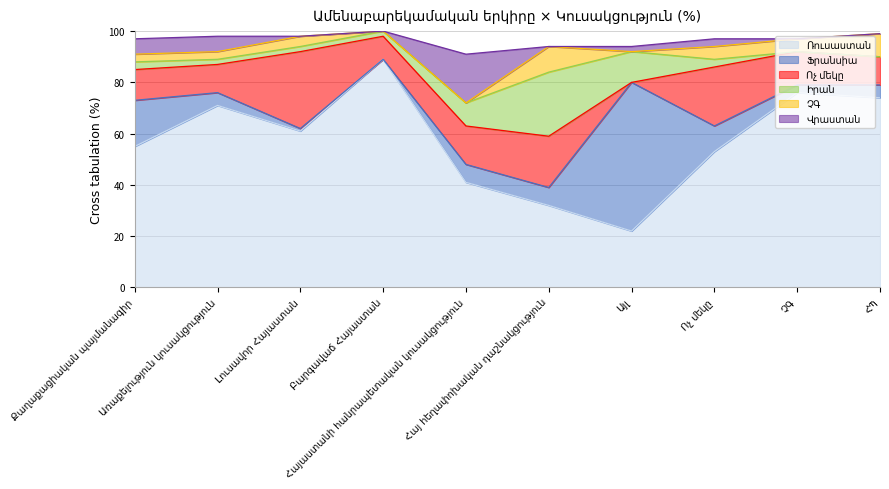

Which series has the largest total across all categories?

Ռուսաստան